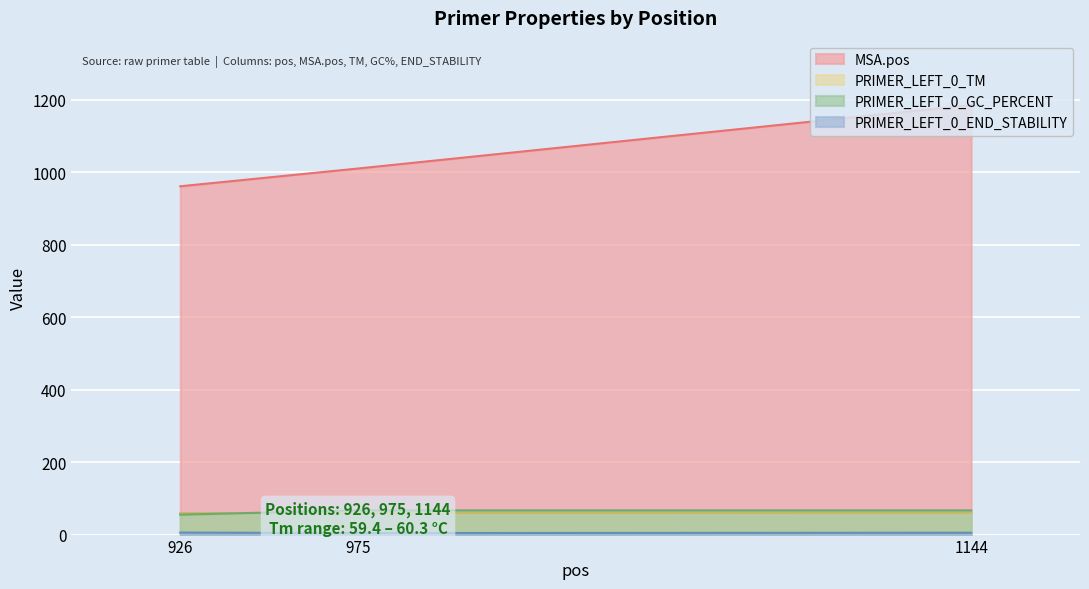

How many lines are shown in the chart?

4